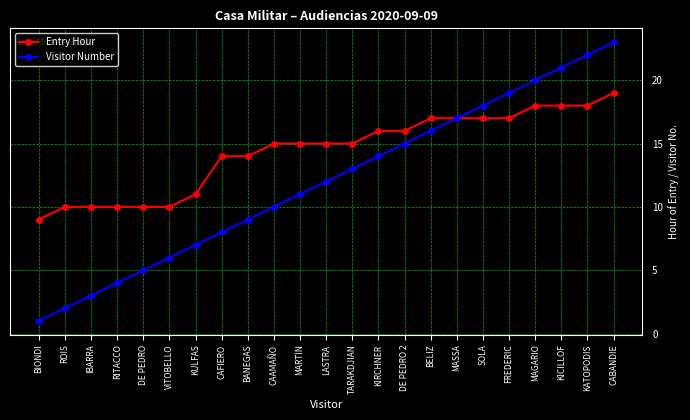

At ROIS, list the series in order from largest to smallest.

Entry Hour, Visitor Number